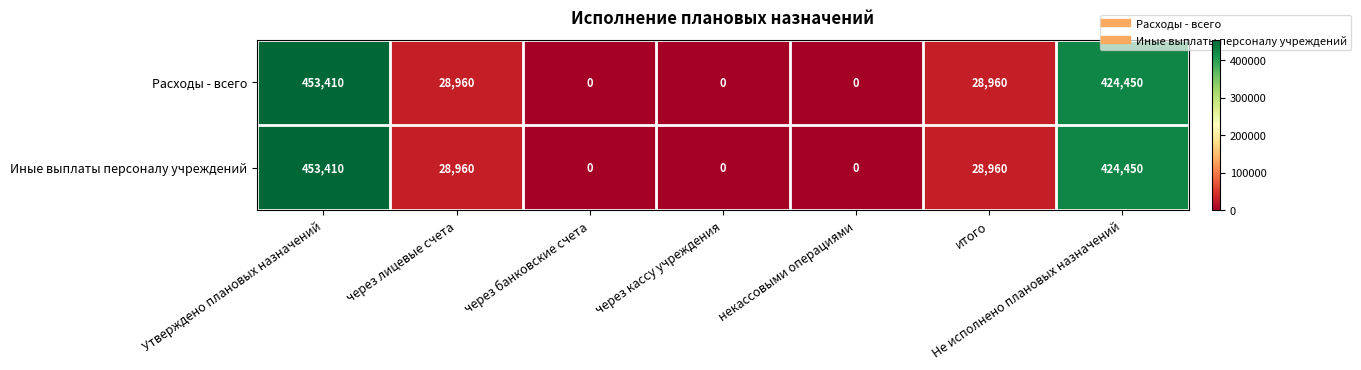

Which category has the highest value across all series?

Утверждено плановых назначений